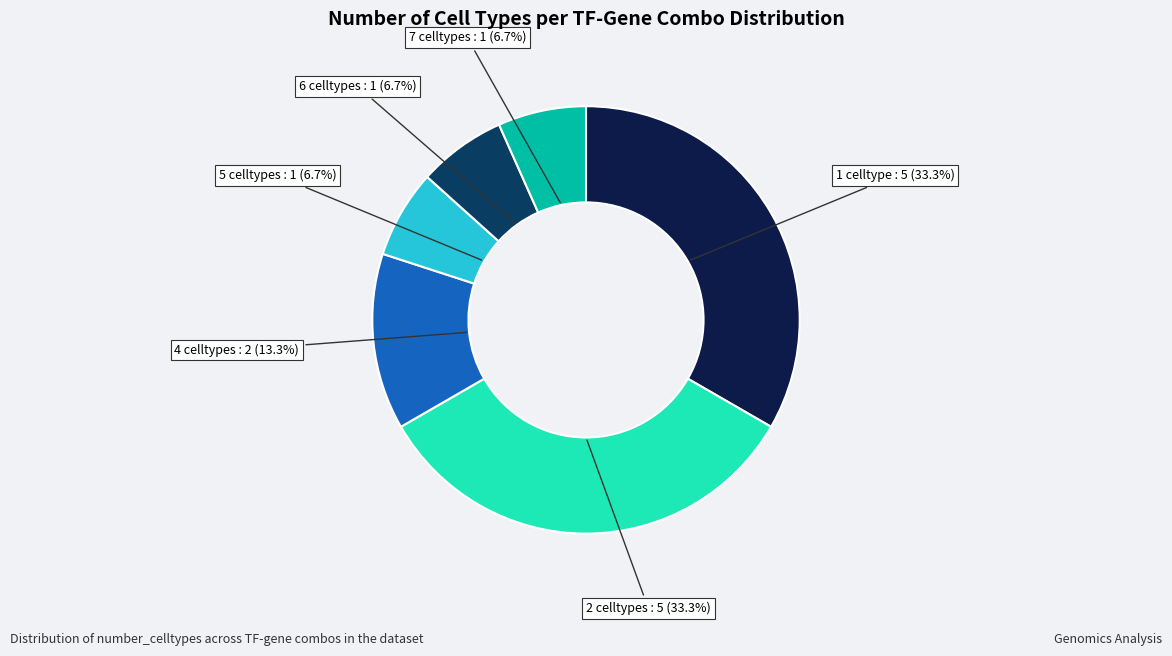

Is there a majority slice in this chart?

No